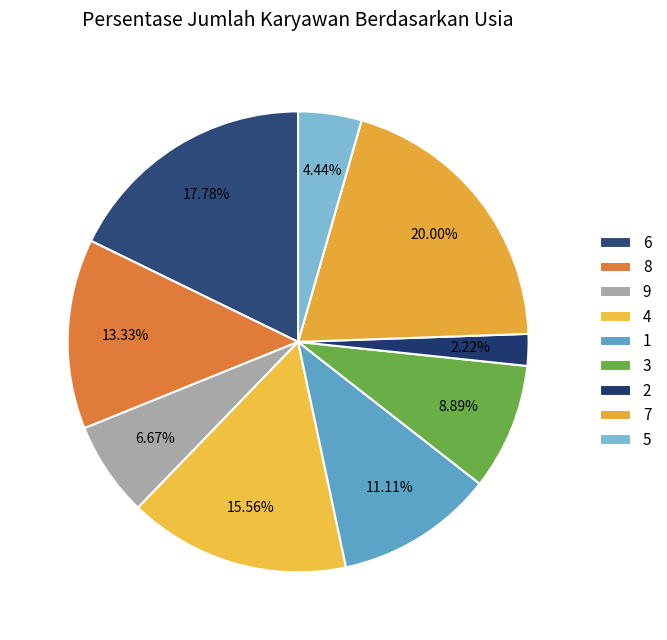

How many slices are in this pie chart?

9